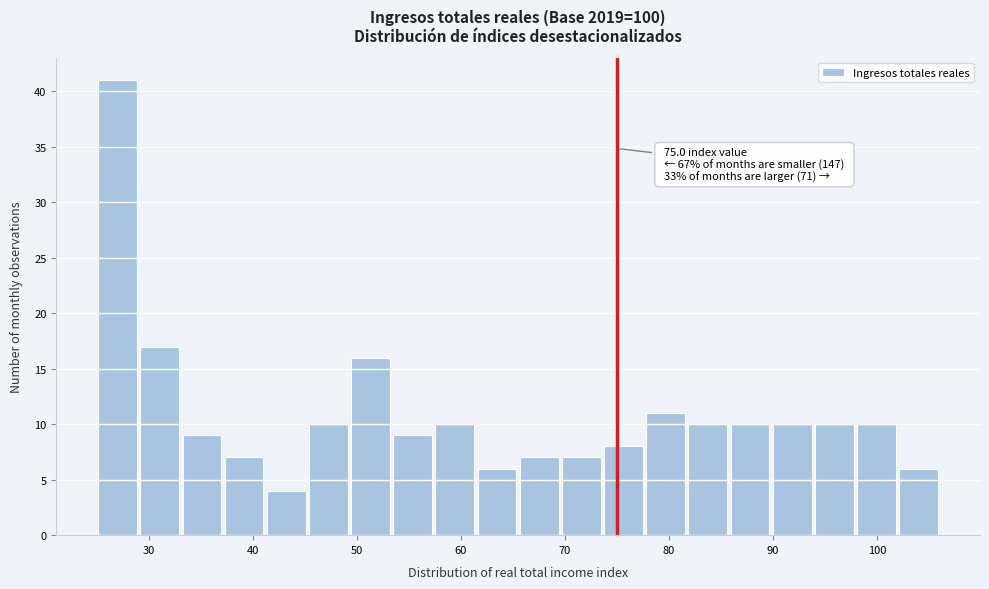

Which range on the x-axis has the tallest bar?

25 to 29